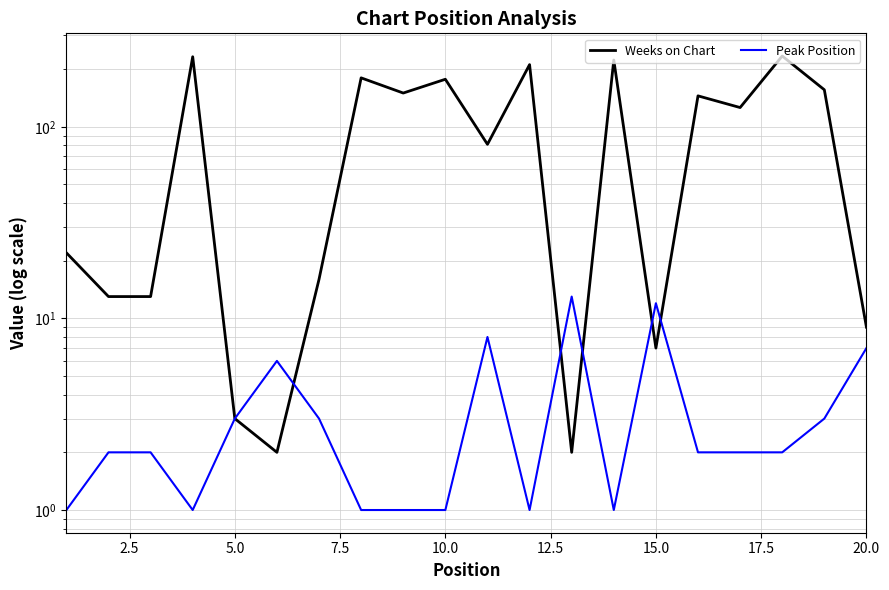

Is the value of Peak Position at 13 greater than the value of Weeks on Chart at 2.5?

No